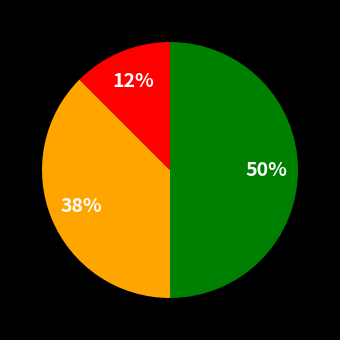

To the nearest percent, what is the average slice percentage?

33%